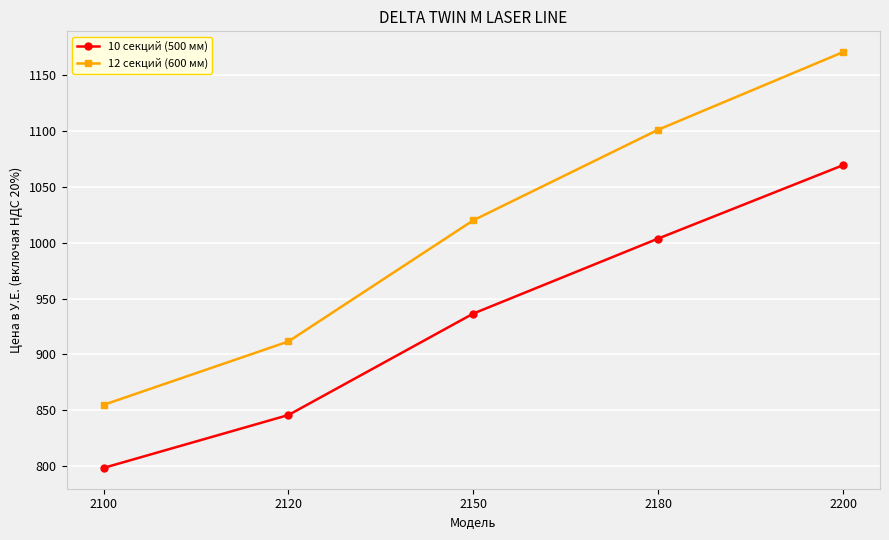

What is the sum of the 10 секций (500 мм) values at 2100 and 2150?

1735.0